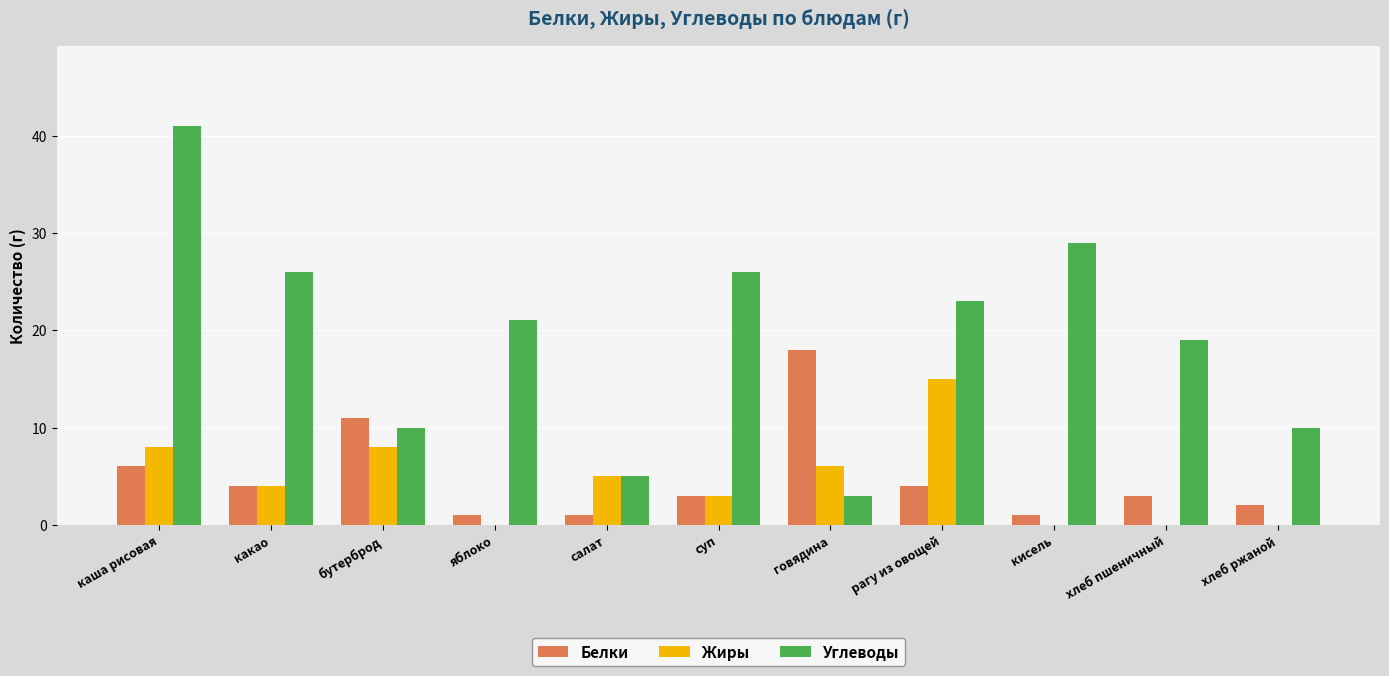

Reading left to right, extract all data points from this chart.

Белки: каша рисовая=6	какао=4	бутерброд=11	яблоко=1	салат=1	суп=3	говядина=18	рагу из овощей=4	кисель=1	хлеб пшеничный=3	хлеб ржаной=2
Жиры: каша рисовая=8	какао=4	бутерброд=8	яблоко=0	салат=5	суп=3	говядина=6	рагу из овощей=15	кисель=0	хлеб пшеничный=0	хлеб ржаной=0
Углеводы: каша рисовая=41	какао=26	бутерброд=10	яблоко=21	салат=5	суп=26	говядина=3	рагу из овощей=23	кисель=29	хлеб пшеничный=19	хлеб ржаной=10